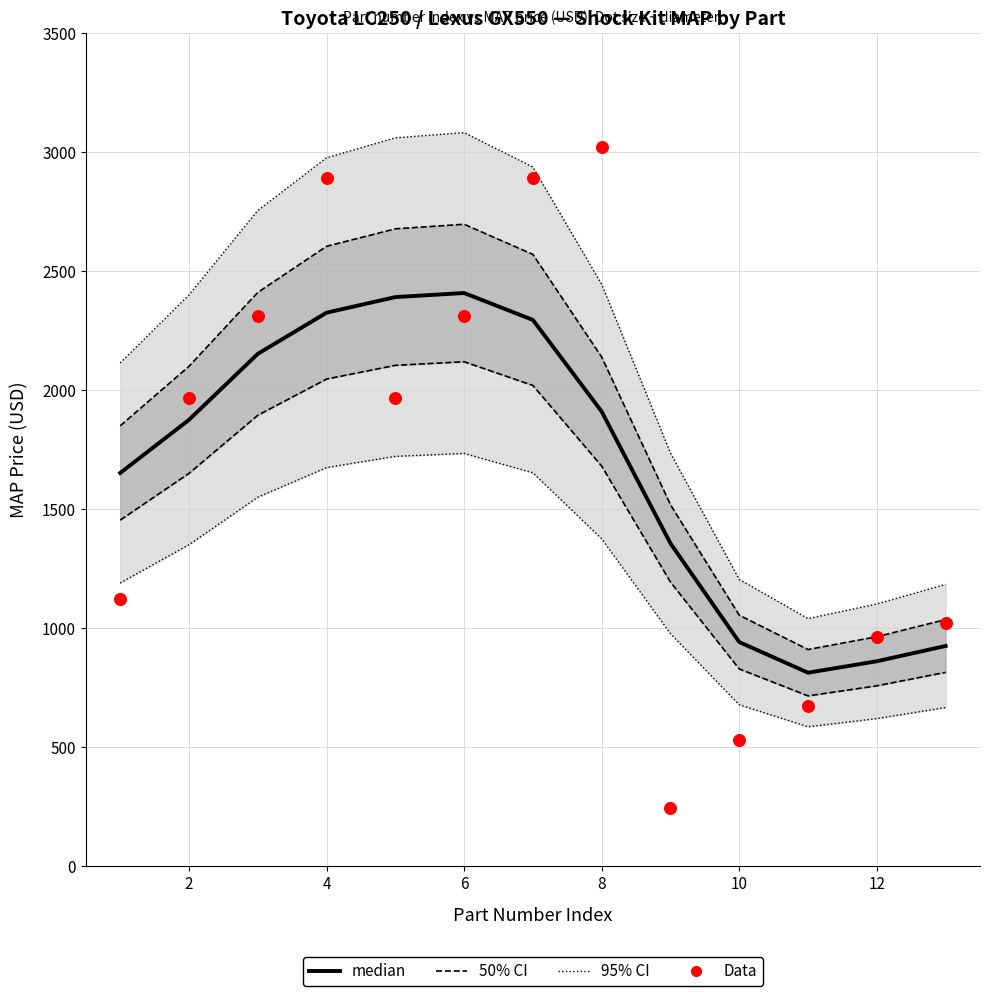

Which series has the widest spread of Y values?

Data